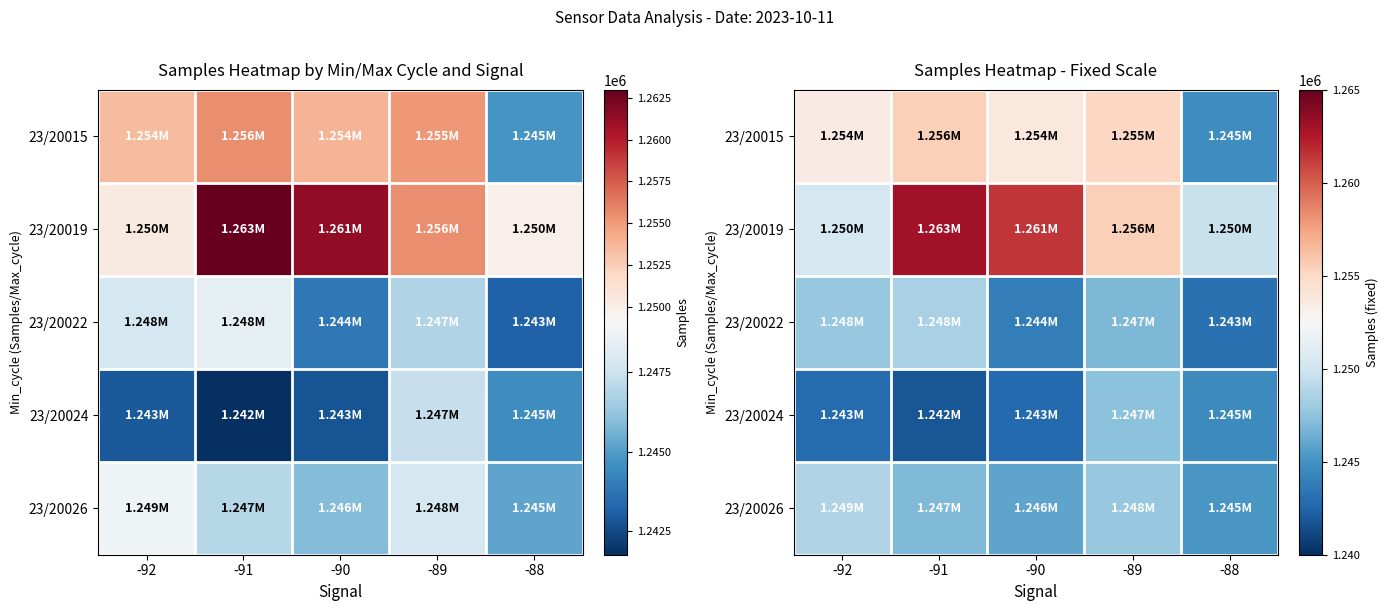

Rank the categories by 23/20026 value from lowest to highest.

-88, -90, -91, -89, -92